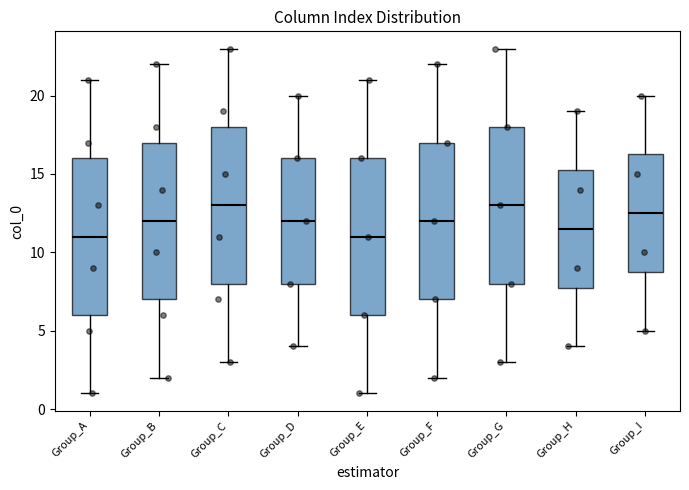

Where does the median line of the box for Group_E sit on the y-axis? The values are not printed on the chart, so give them approximately, as read against the axis.

11.0